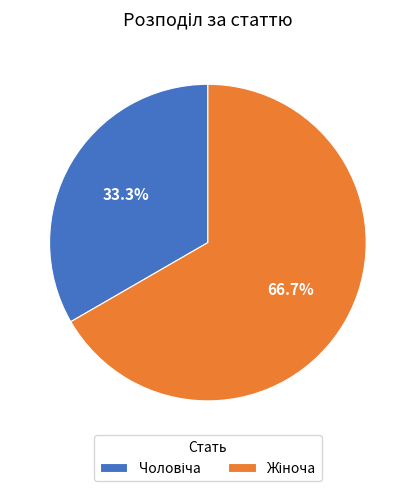

Does any single category account for the majority?

Yes